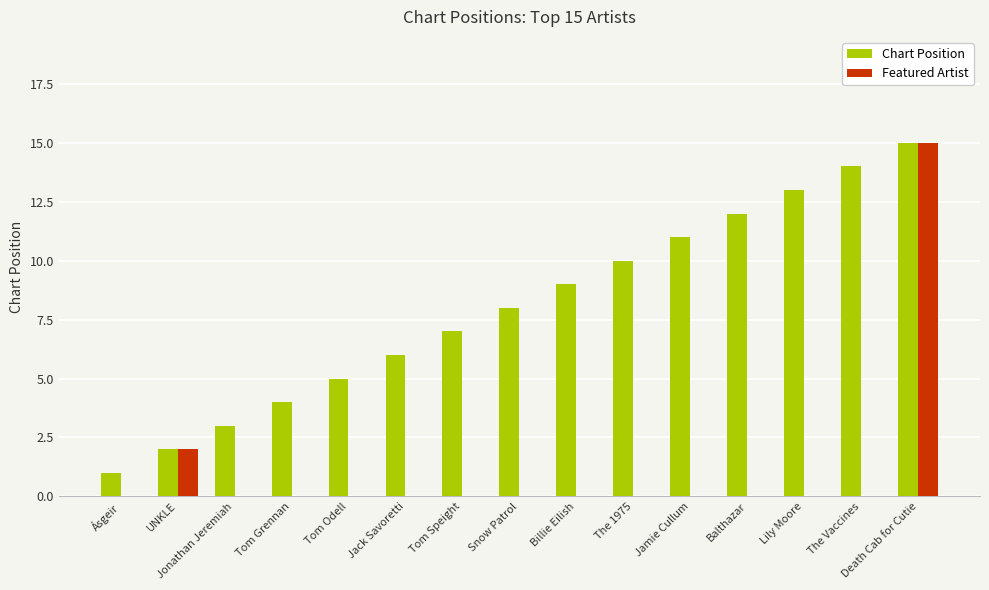

Which series has the largest total across all categories?

Chart Position